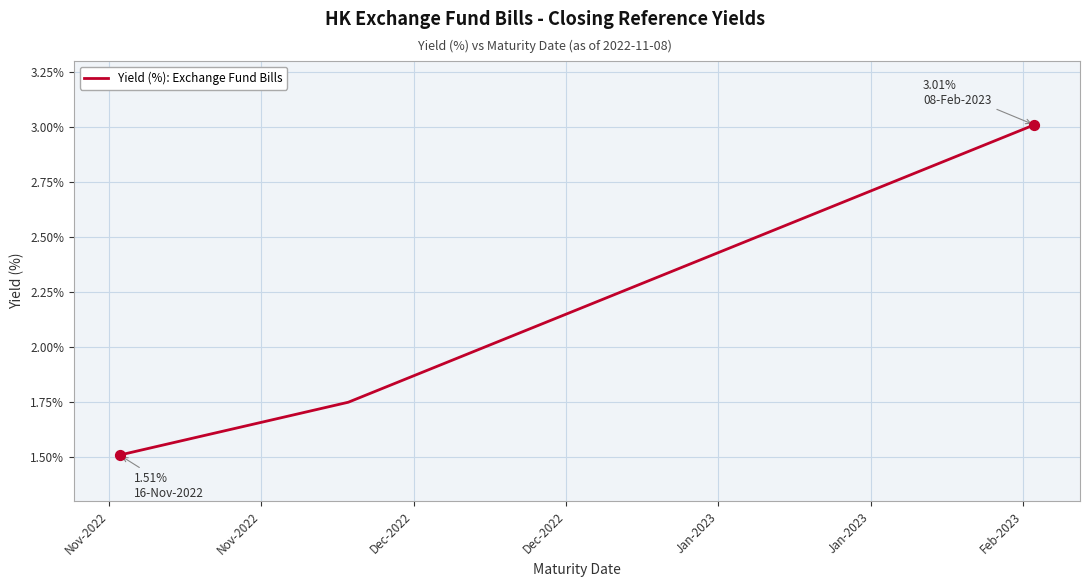

What is the difference between the maximum and minimum values?

1.5